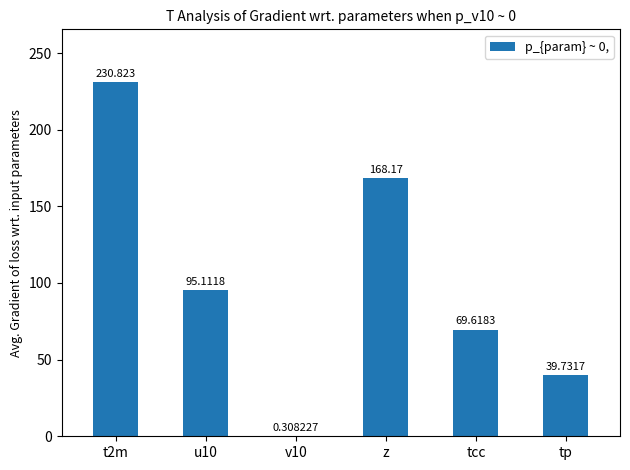

Are the bars grouped side by side (vs. stacked)?

No